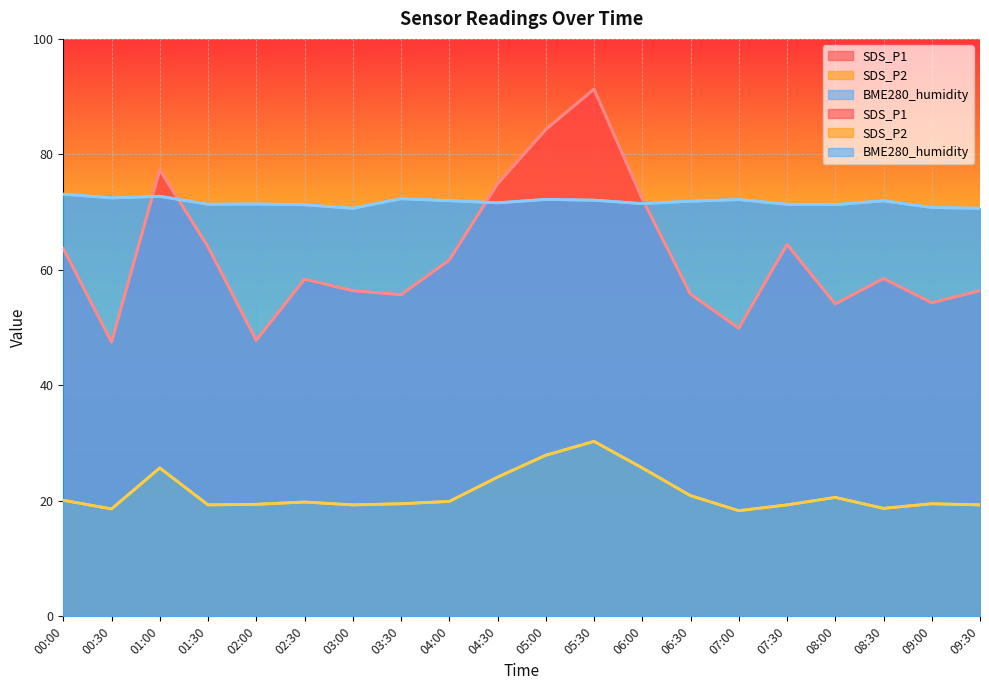

What is the label of the 10th point from the left?

04:30